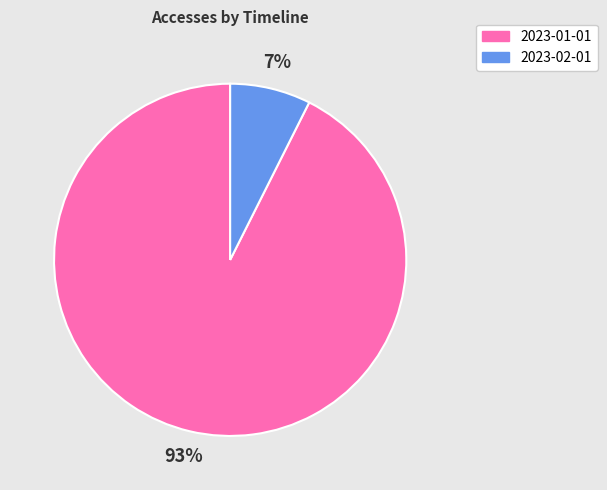

Is there any slice that represents more than half of the pie?

Yes